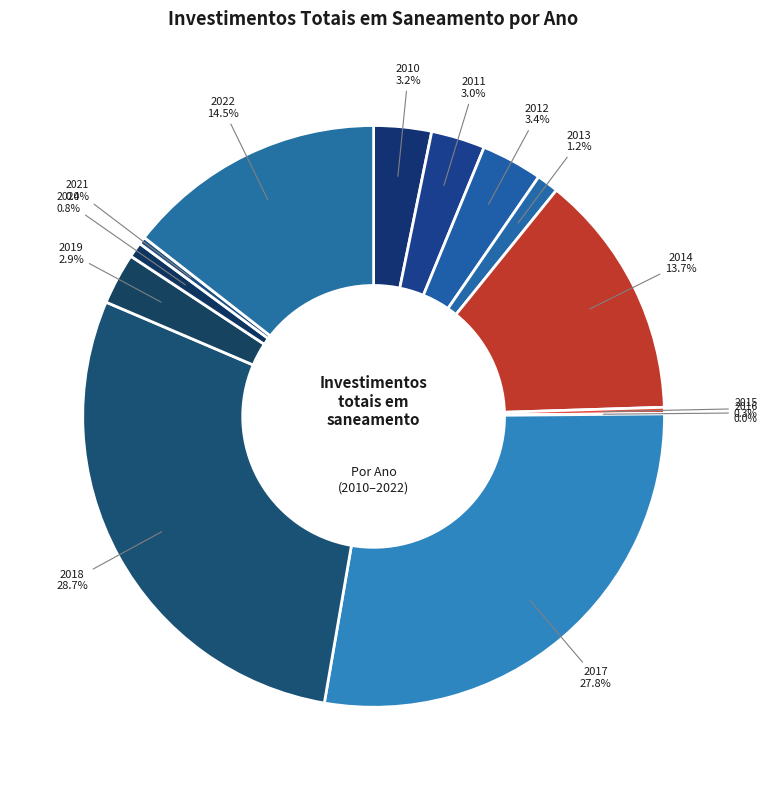

Is 2012 the majority of the pie?

No